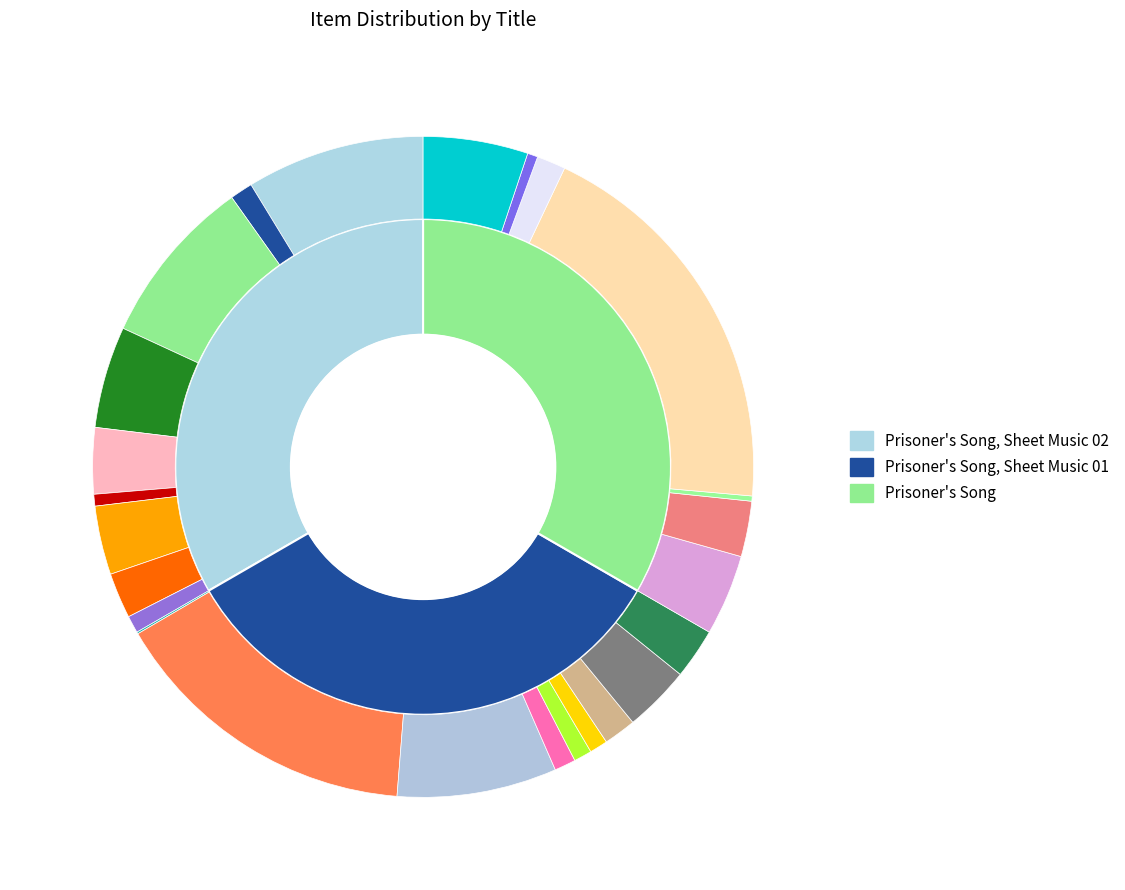

To the nearest percent, what portion does Prisoner's Song, Sheet Music 02 represent?

33%